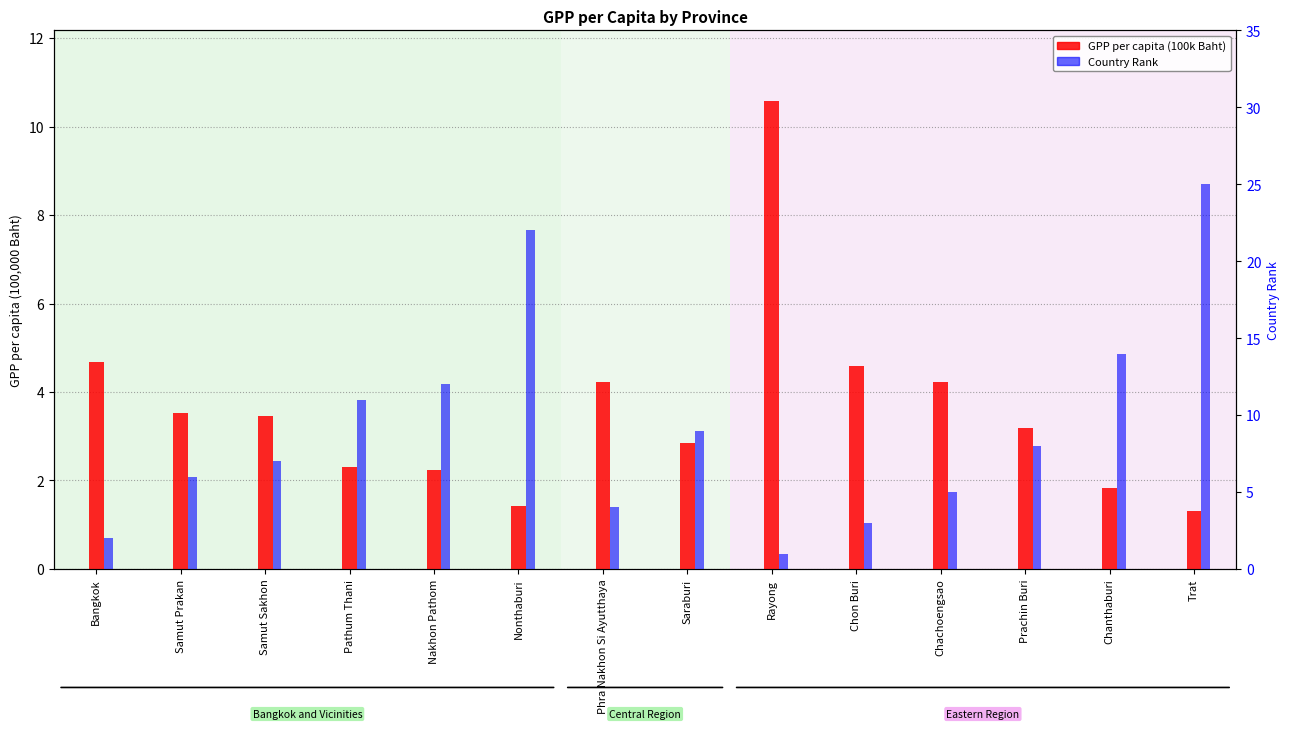

Does the chart contain any negative values?

No